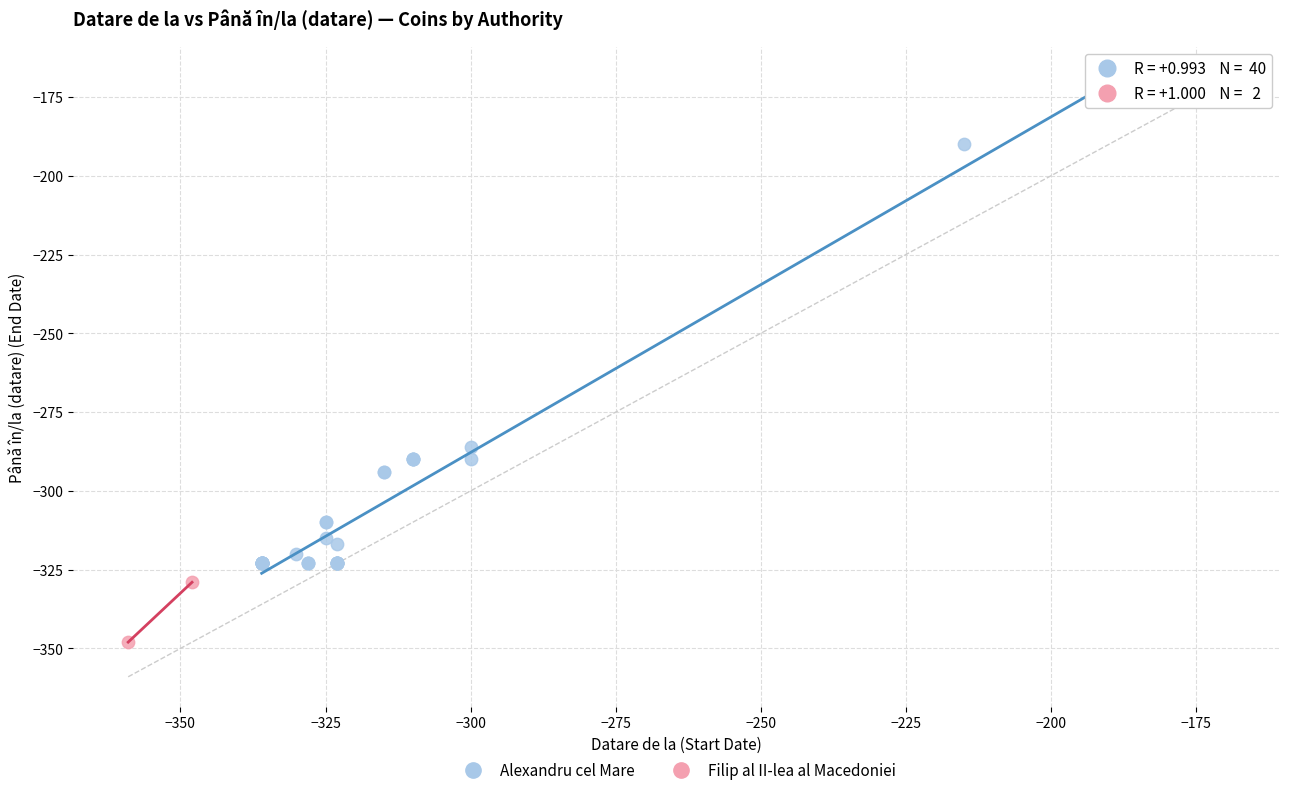

What are all the series names shown in the legend?

Alexandru cel Mare, Filip al II-lea al Macedoniei